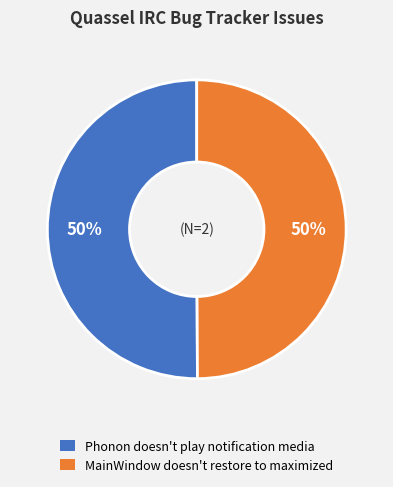

What is the ratio of the value at Phonon doesn't play notification media to the value at MainWindow doesn't restore to maximized?

1.0